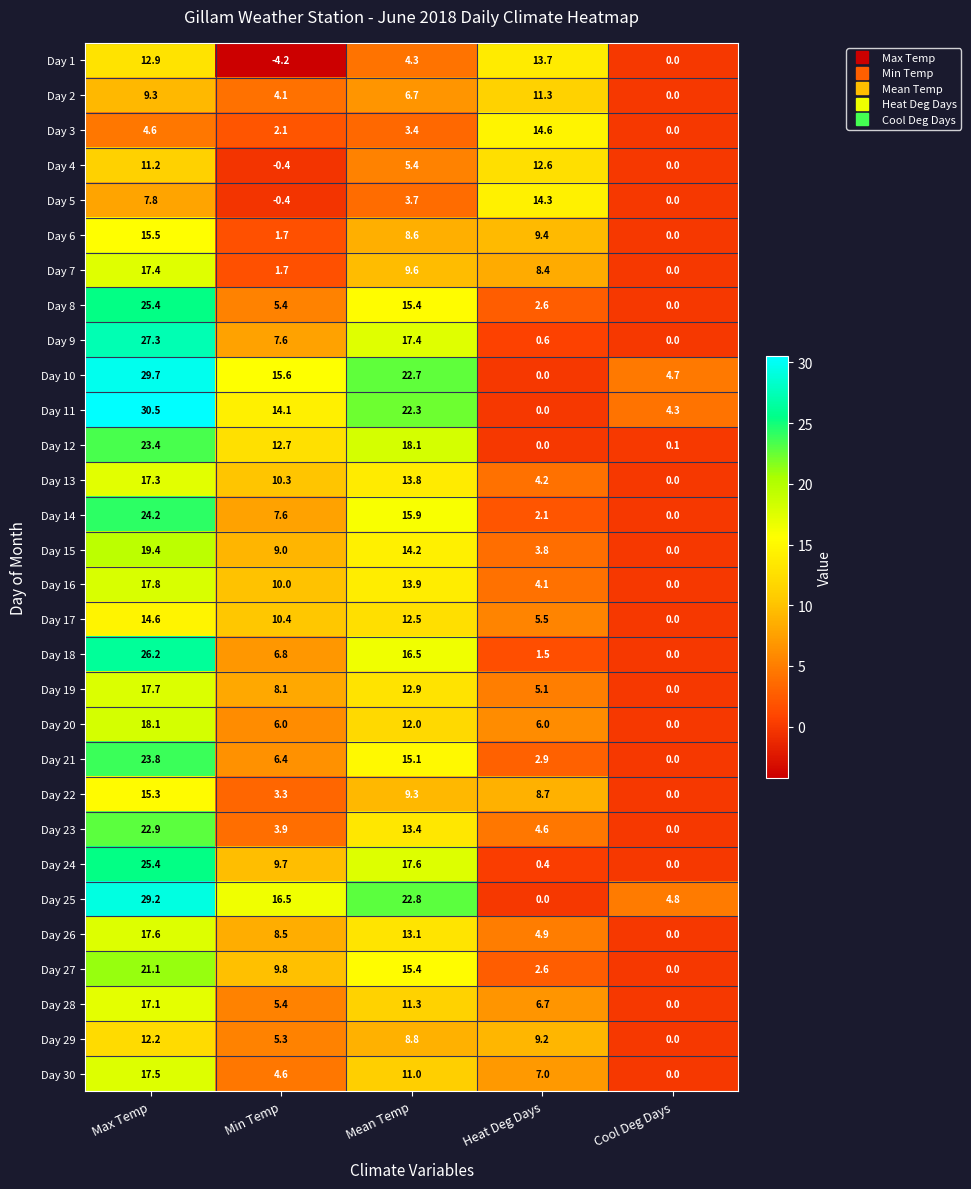

How many series are shown in this chart?

30